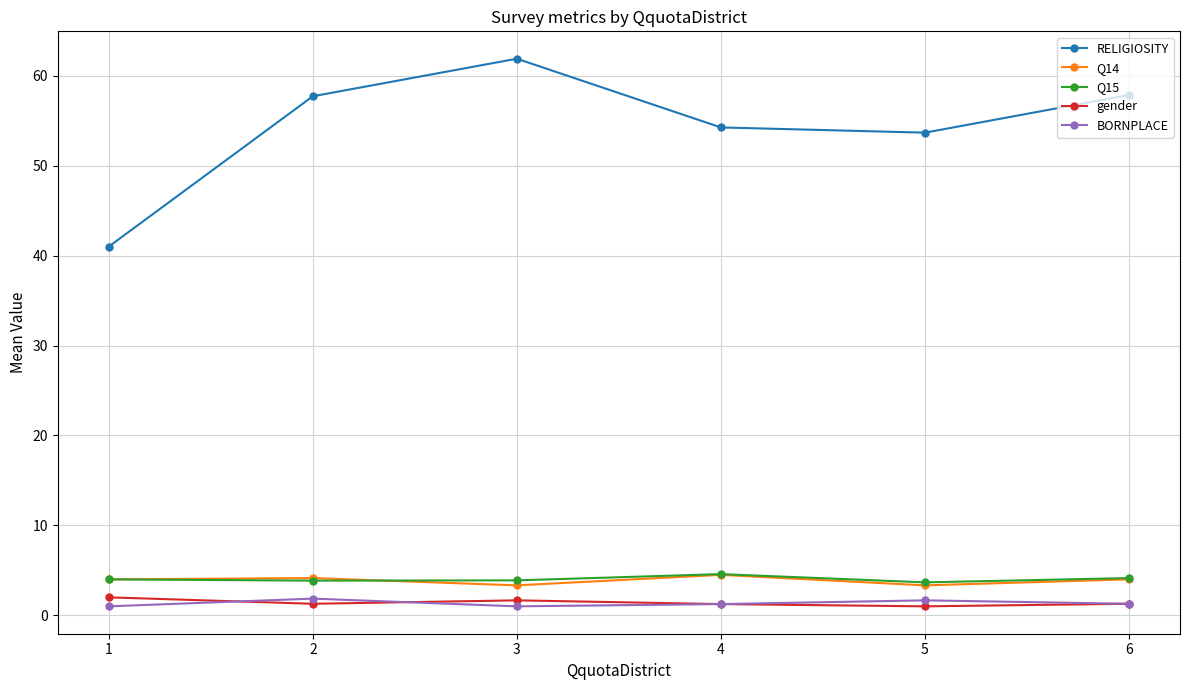

Where is the first local maximum for BORNPLACE?

2